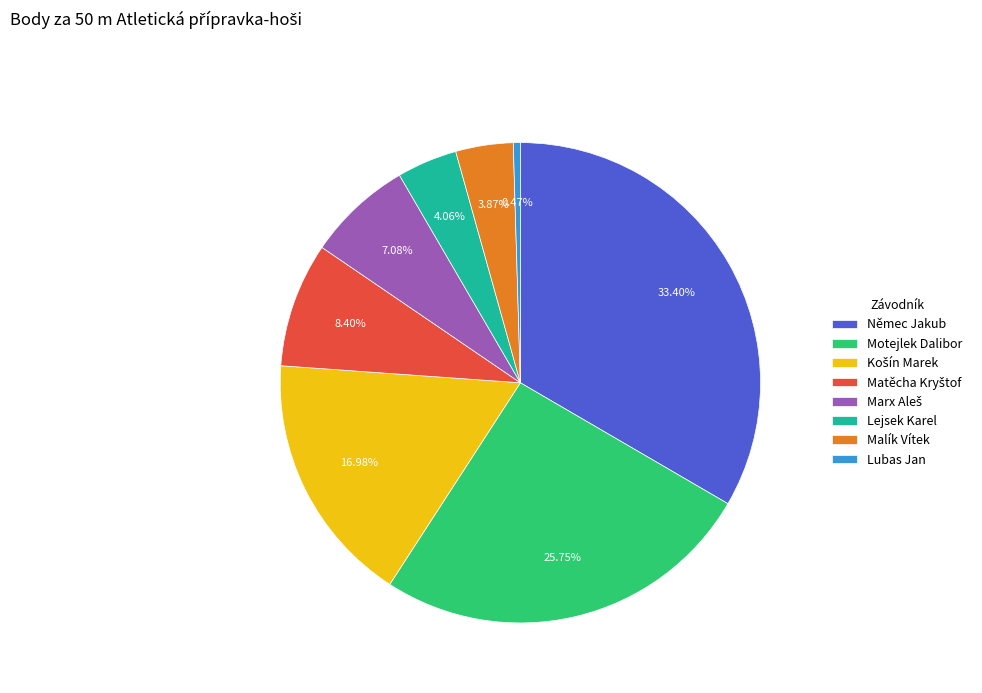

Is there any slice that represents more than half of the pie?

No